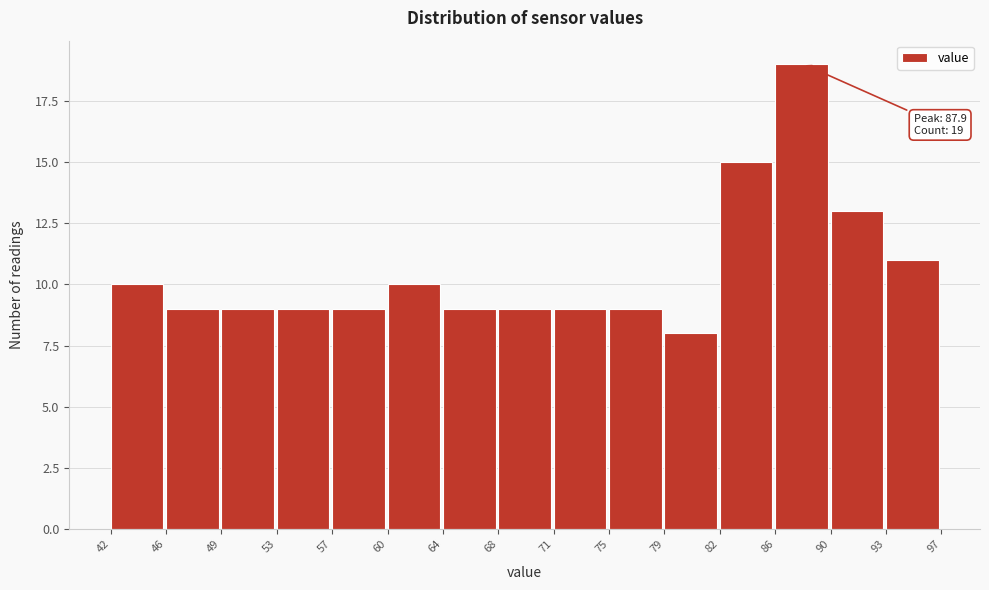

Over which range of the x-axis is the bar tallest?

86 to 90